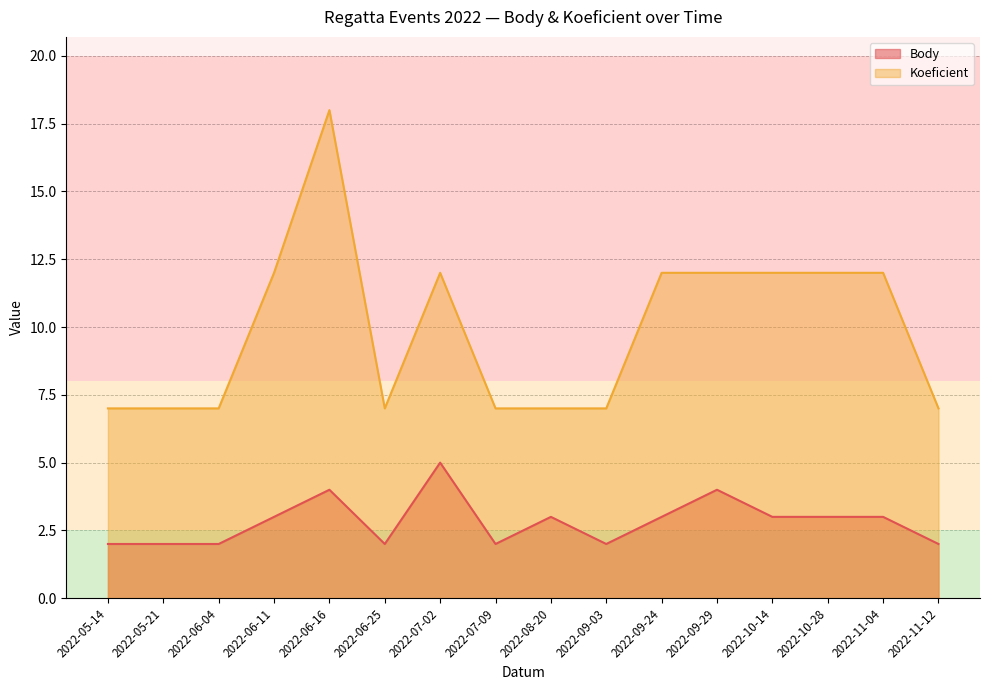

Between 2022-09-03 and 2022-10-28, which series saw the biggest shift?

Koeficient